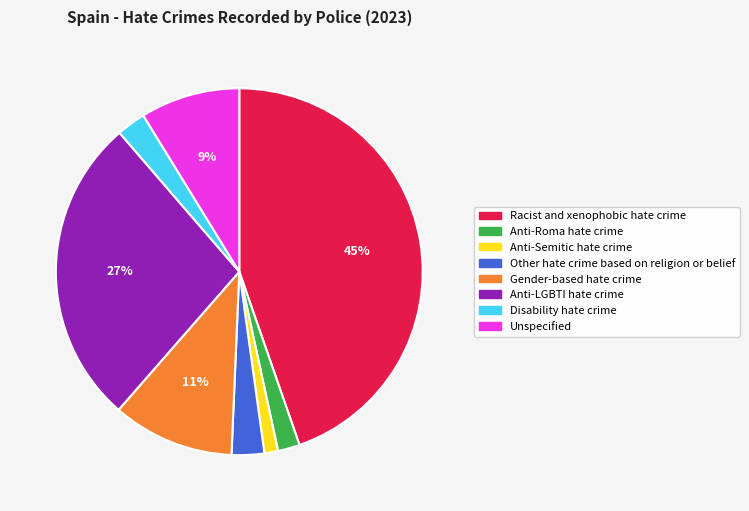

To the nearest percent, what is the difference between the Gender-based hate crime and Anti-LGBTI hate crime slice percentages?

16%